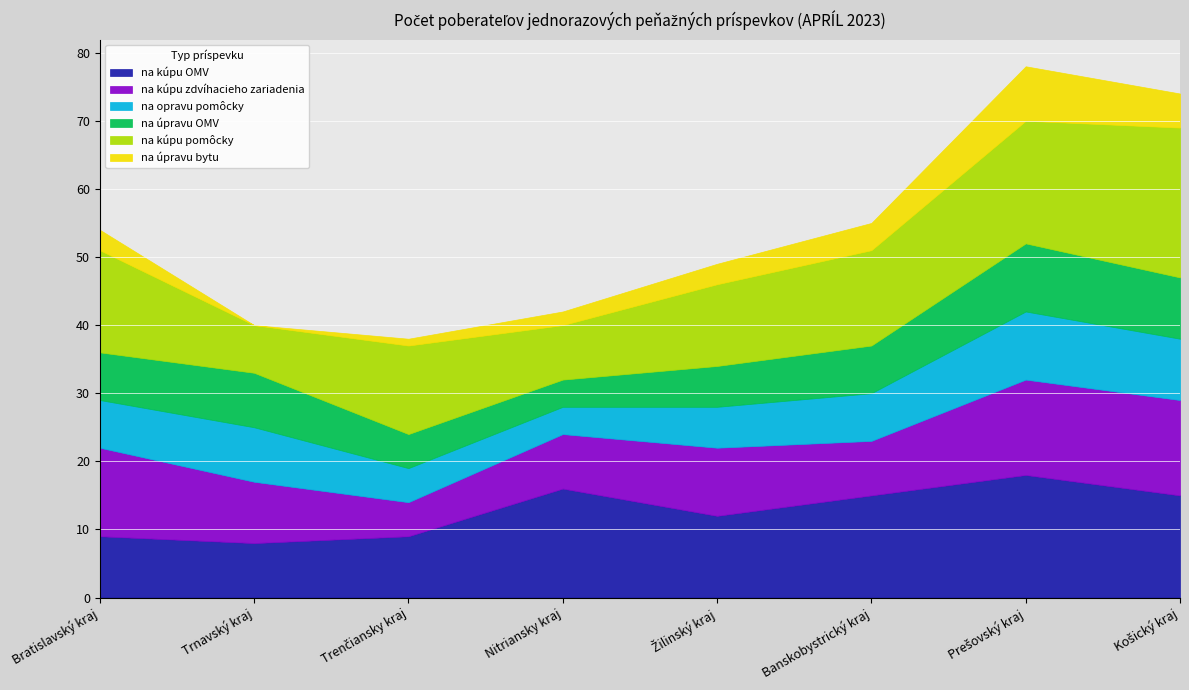

What is the sum of the na úpravu bytu values at Banskobystrický kraj and Žilinský kraj?

7